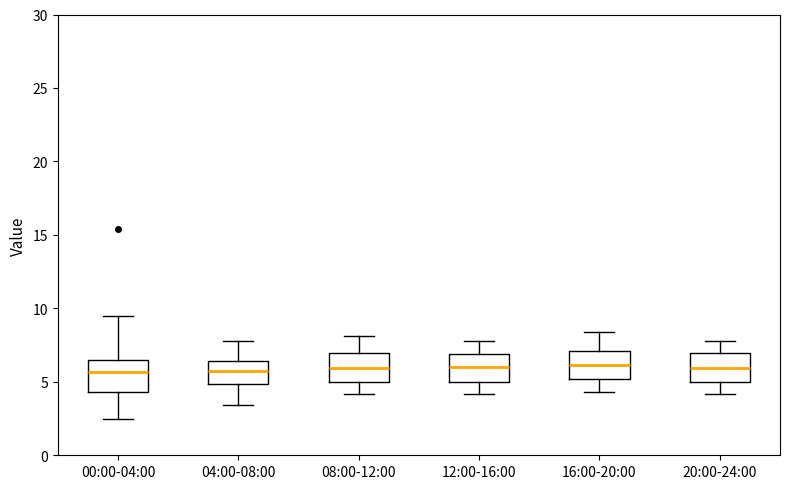

Reading left to right, transcribe this box plot: for each box, give where its median line is, the range the box spans, and where its two whiskers end, as read against the y-axis. The values are not printed on the chart, so give them approximately, as read against the axis.

00:00-04:00: median 5.5, box 4.5 to 6.5, whiskers 2.5 to 9.5
04:00-08:00: median 6.0, box 5.0 to 6.5, whiskers 3.5 to 8.0
08:00-12:00: median 6.0, box 5.0 to 7.0, whiskers 4.0 to 8.0
12:00-16:00: median 6.0, box 5.0 to 7.0, whiskers 4.0 to 8.0
16:00-20:00: median 6.0, box 5.0 to 7.0, whiskers 4.5 to 8.5
20:00-24:00: median 6.0, box 5.0 to 7.0, whiskers 4.0 to 8.0